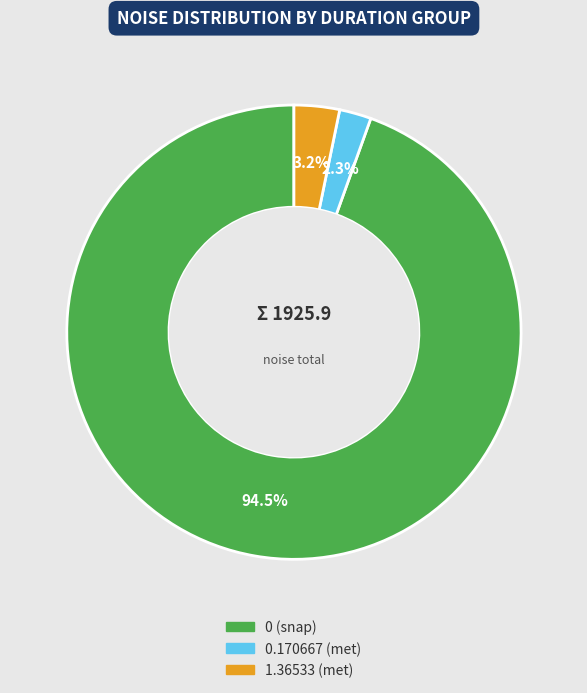

Is there any slice that represents more than half of the pie?

Yes